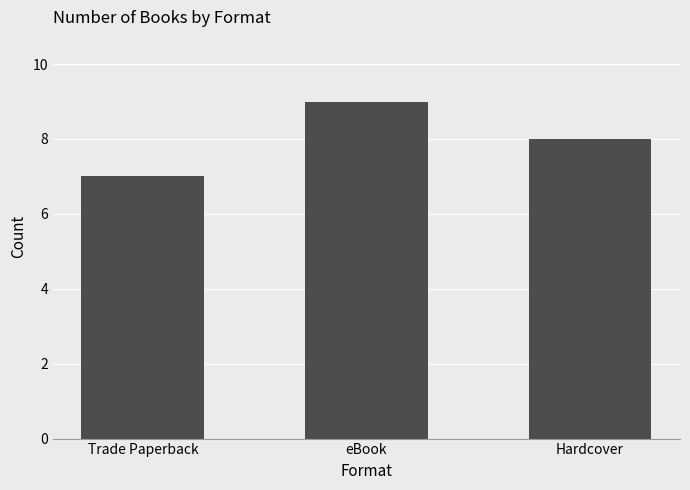

What is the value of the 3rd bar from the left?

8